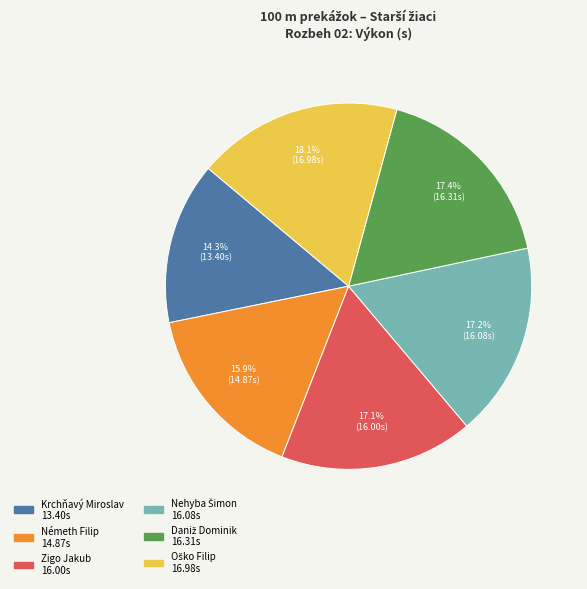

To the nearest percent, what is the difference between the largest and smallest slice percentages?

4%